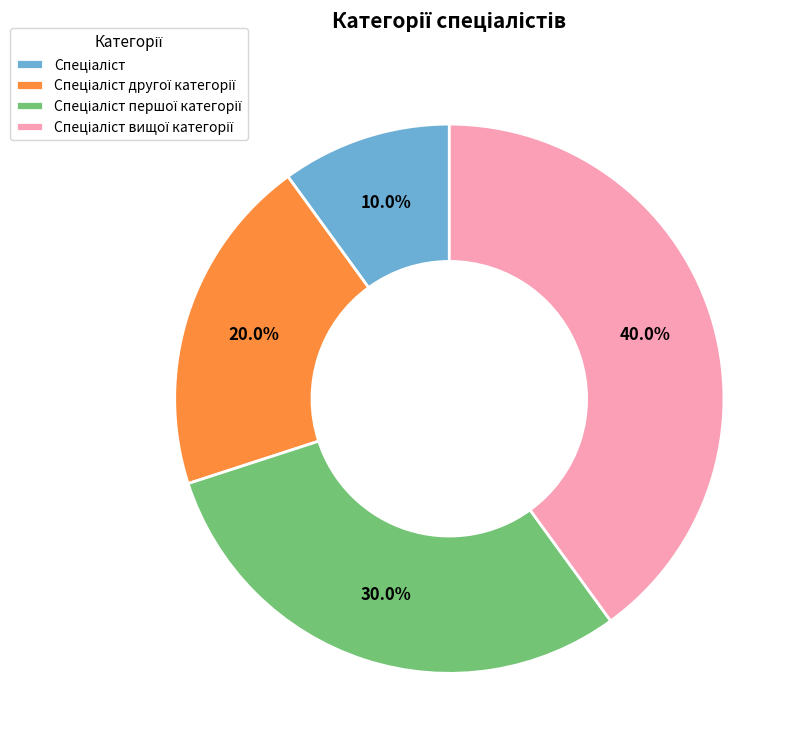

Is there a majority slice in this chart?

No